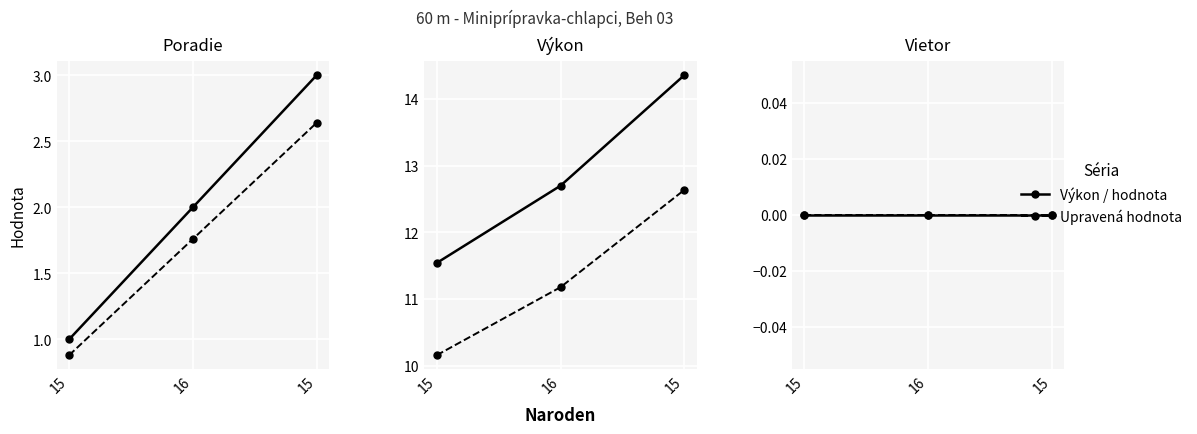

What is the difference between the Výkon values at 15 and 16?

1.7